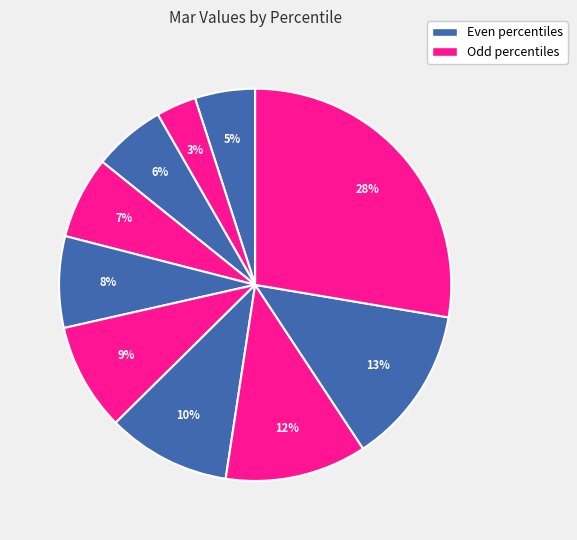

How many slices are in this pie chart?

10